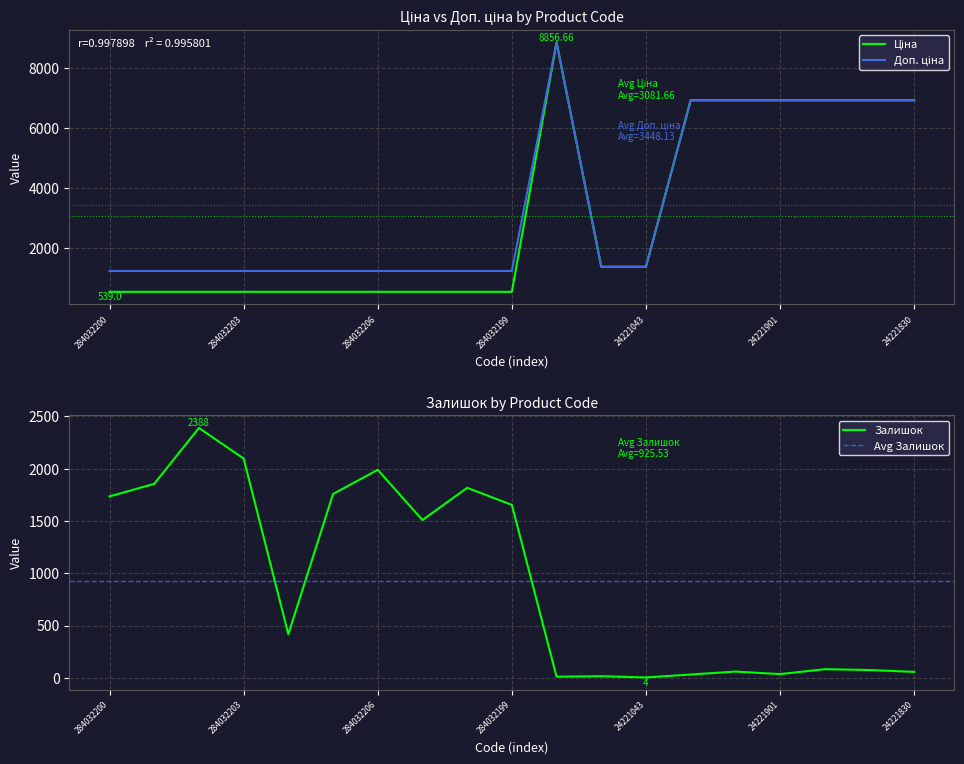

Rank the series by their maximum value, from highest to lowest.

Ціна, Доп. ціна, Залишок